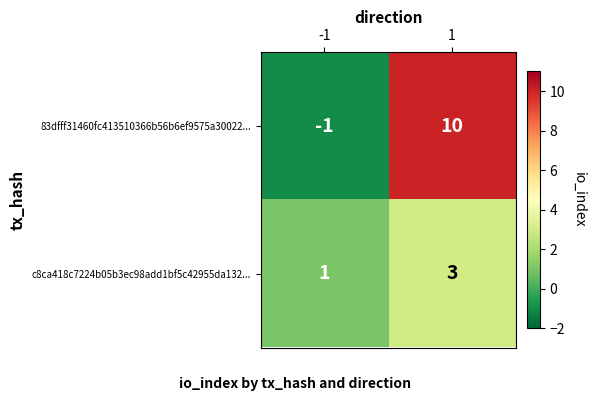

At which category is the sum across all series the highest?

1